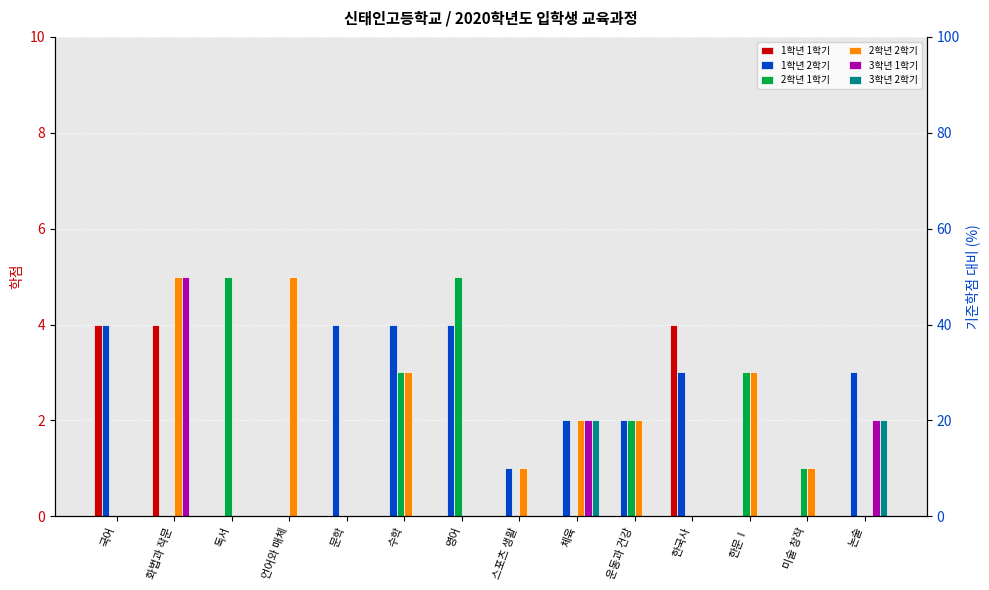

Where is 1학년 2학기 nearest to the value 2?

체육